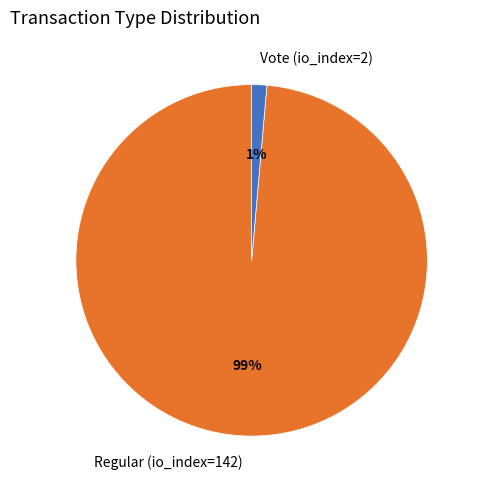

What is the largest slice in the pie chart?

Regular (io_index=142)